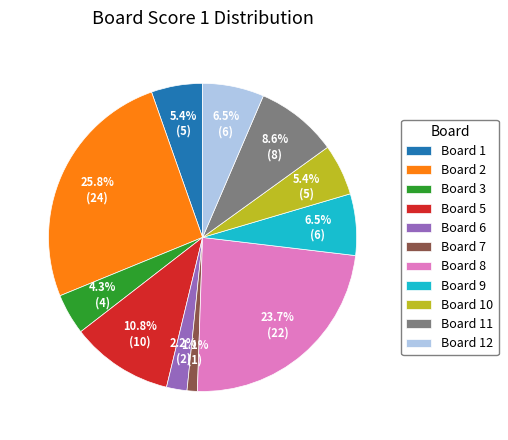

Which has a higher value, Board 7 or Board 10?

Board 10